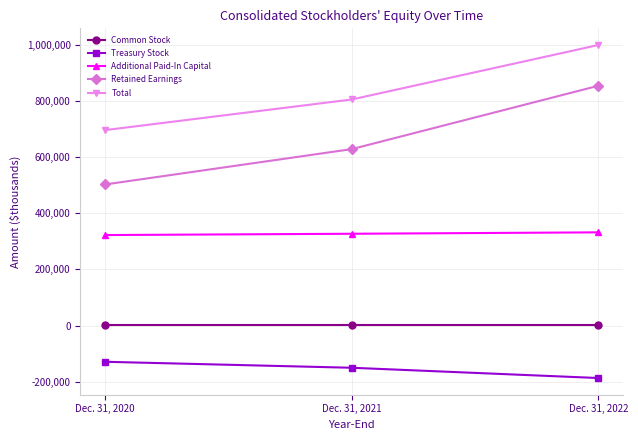

Which series changed the most between Dec. 31, 2020 and Dec. 31, 2022?

Retained Earnings